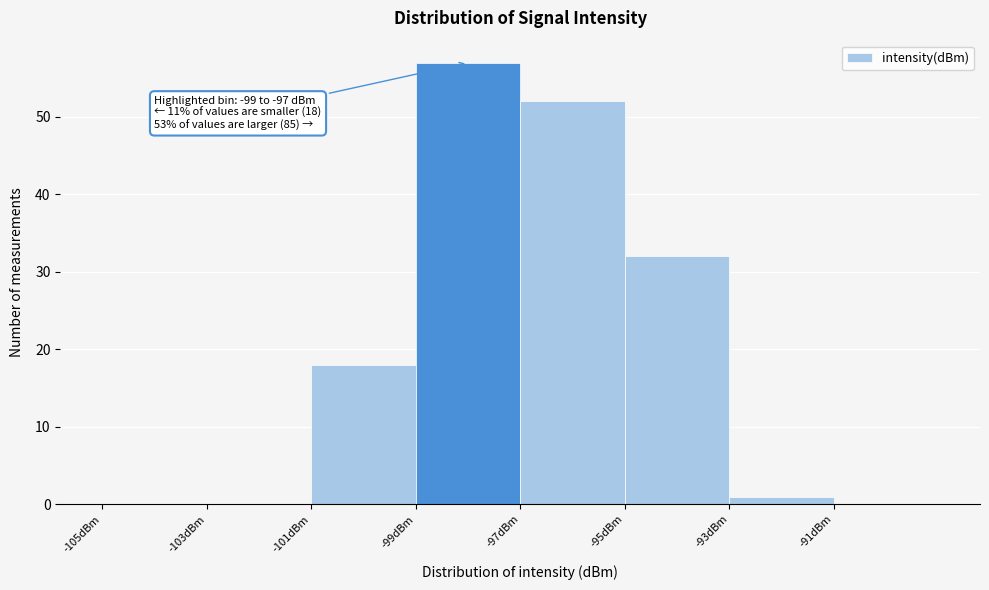

Which range on the x-axis has the tallest bar?

-99 to -97